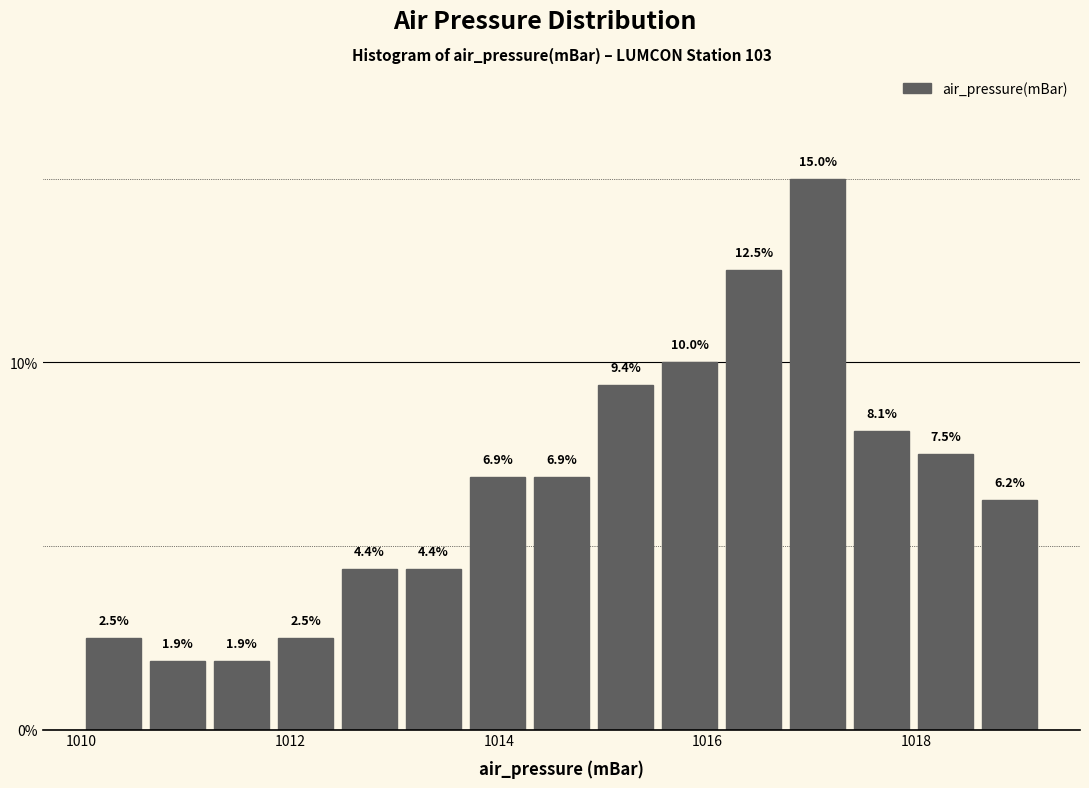

Around what value on the x-axis is the tallest bar? Give the approximate position of its centre, as read against the axis.

1017.0